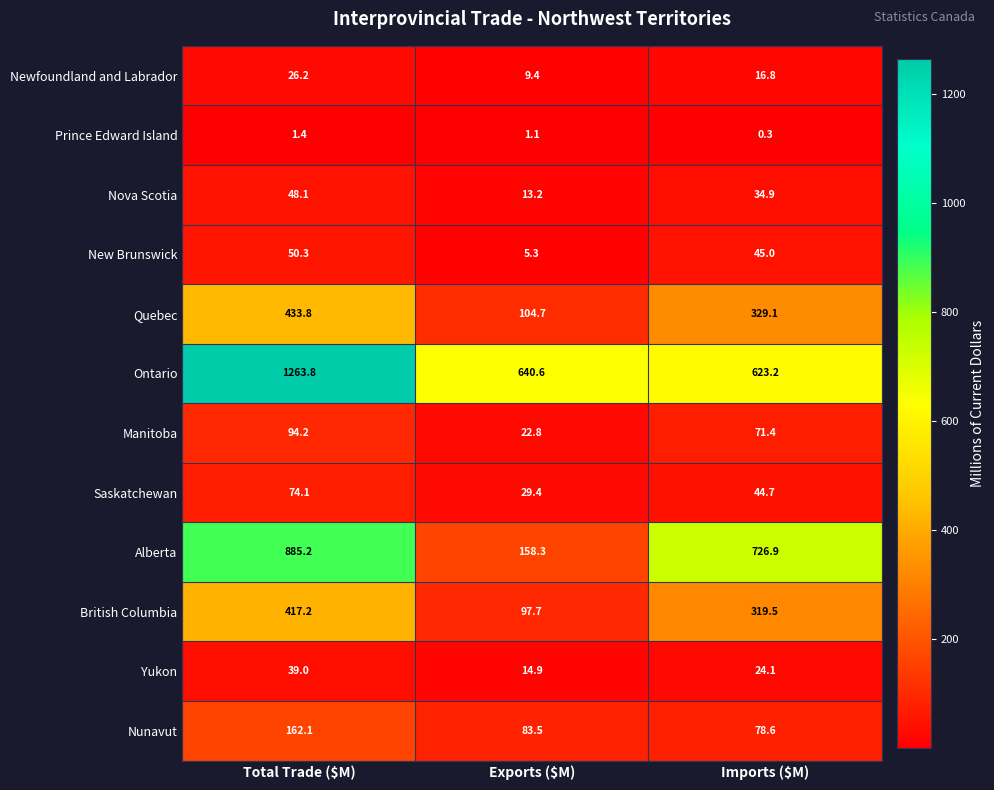

What is the spread (max minus min) of values at Imports ($M)?

726.6